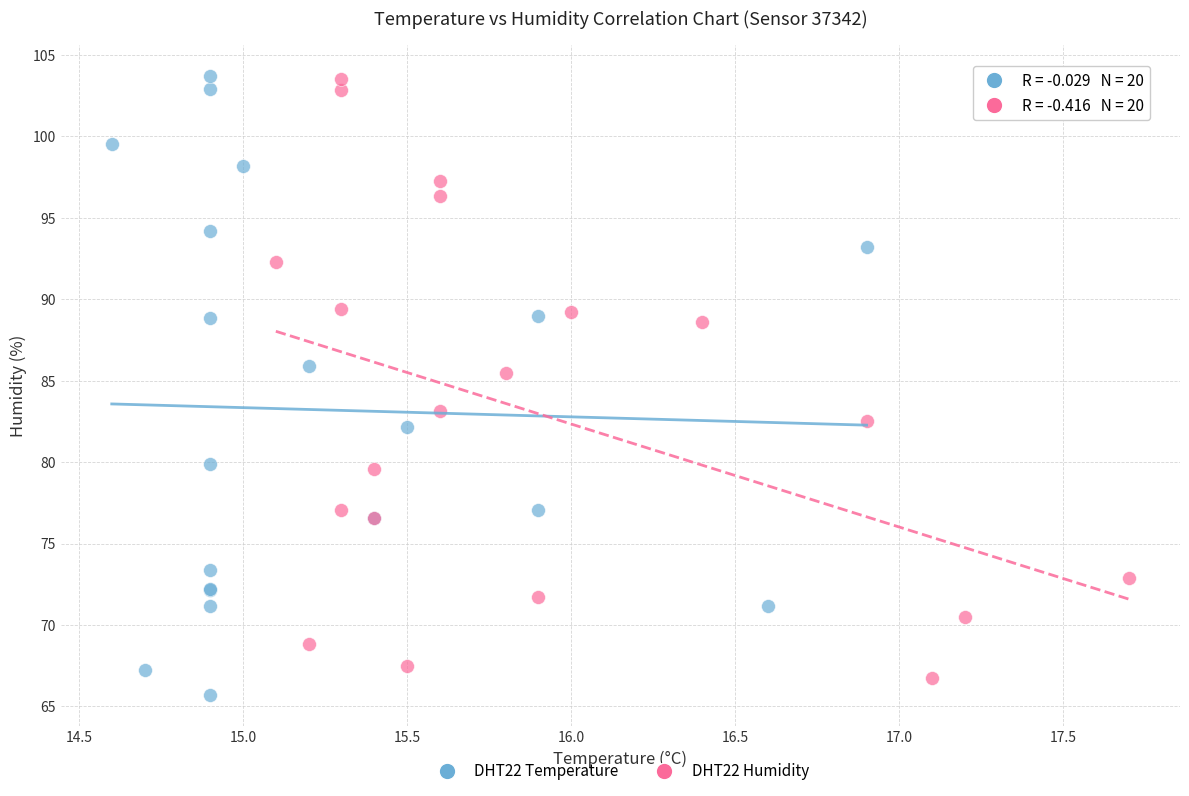

Which series has the largest Y range (max minus min)?

DHT22 Temperature